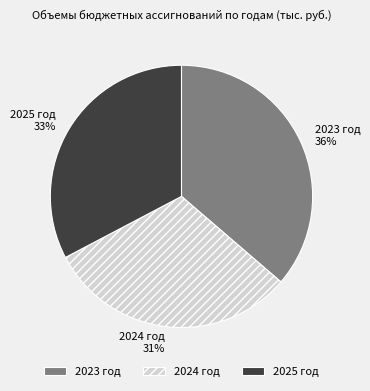

Does any single category account for the majority?

No